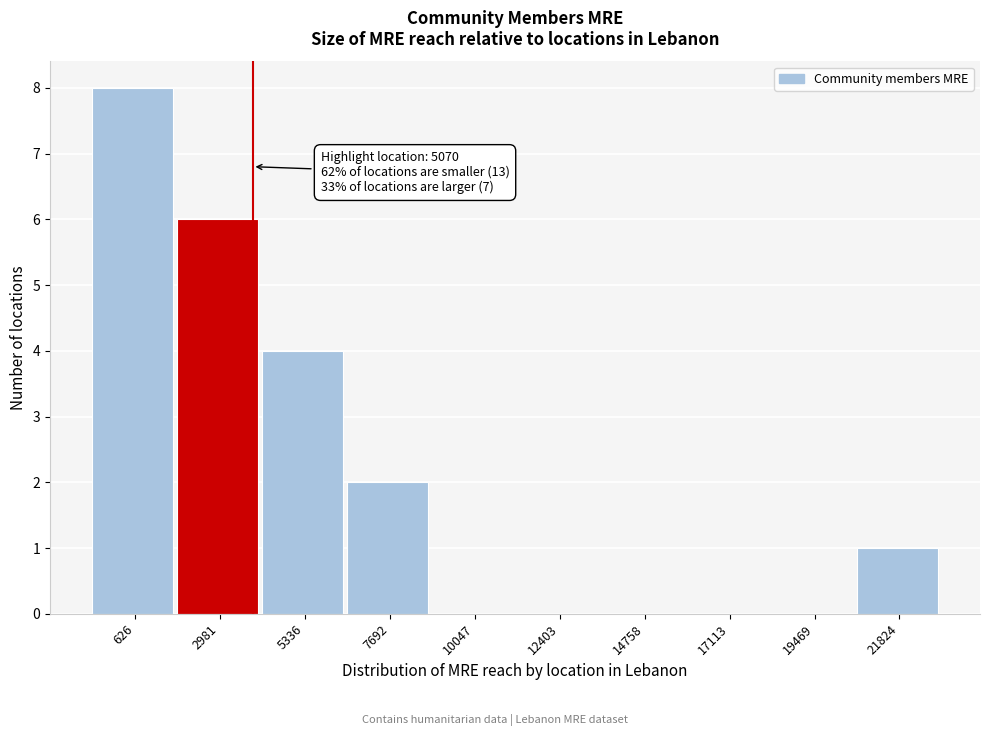

Reading left to right, extract all data points from this chart.

626=8	2981=6	5336=4	7692=2	10047=0	12403=0	14758=0	17113=0	19469=0	21824=1